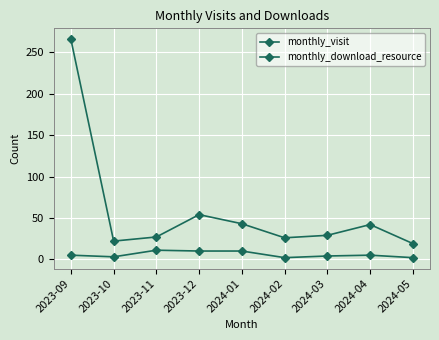

List the series in order of their overall mean, highest first.

monthly_visit, monthly_download_resource